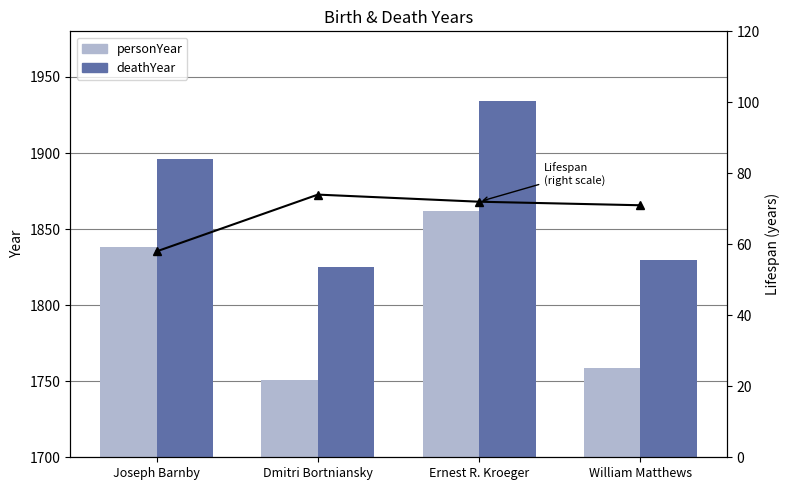

What is the sum of the personYear values at Ernest R. Kroeger and Joseph Barnby?

3700